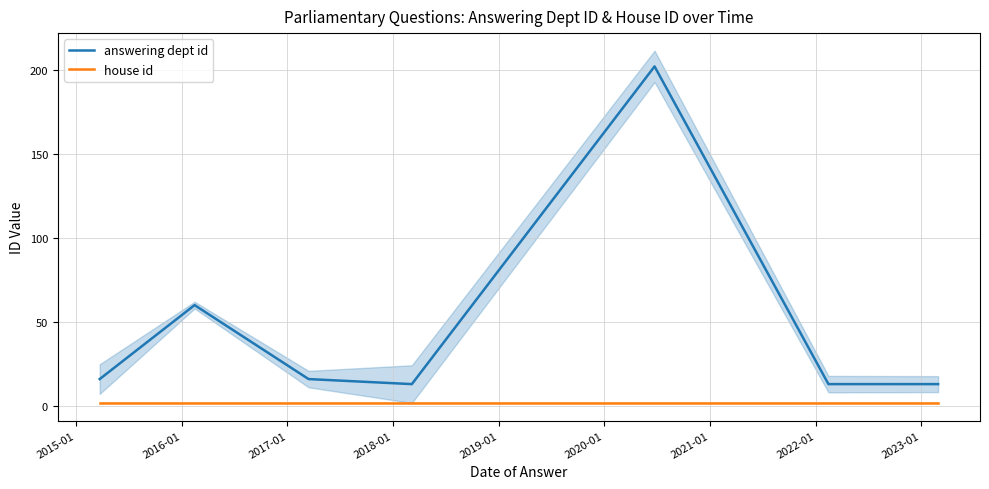

How many data points in answering dept id are less than 16?

3